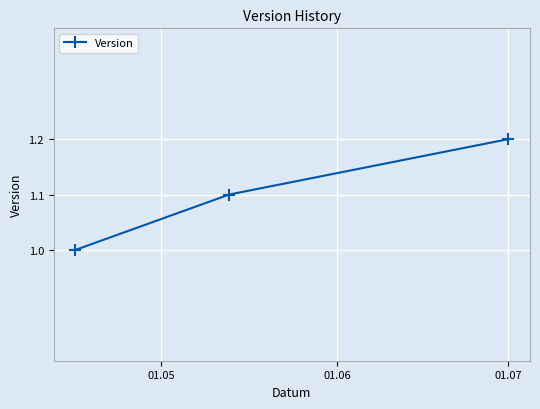

What is the minimum value shown in the chart?

1.0